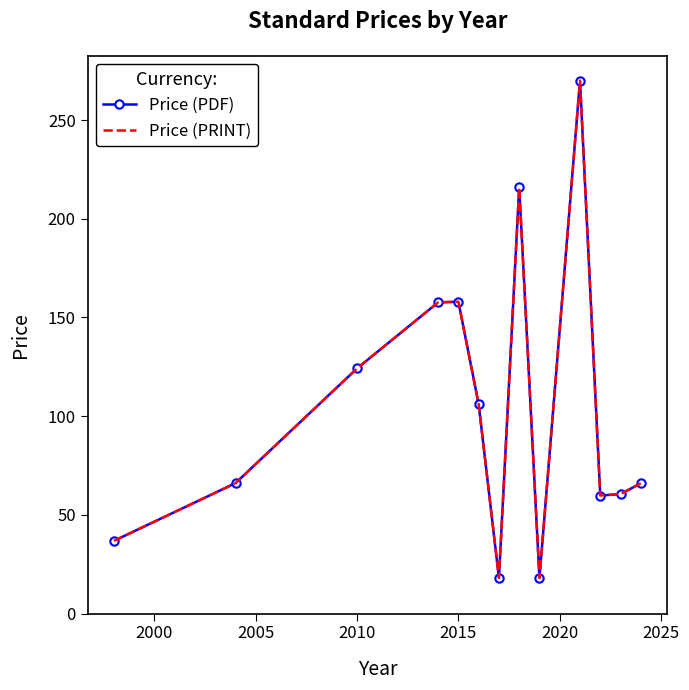

Which series has the widest spread of values?

Price (PDF)